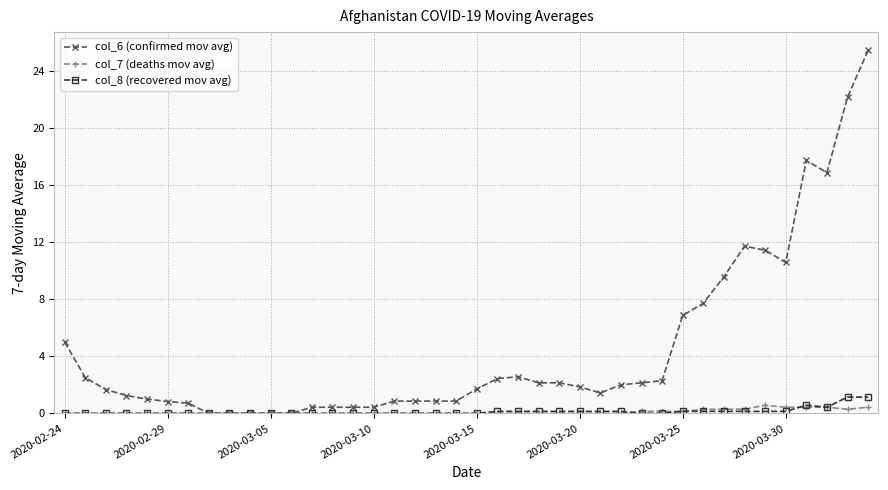

What is the sum of all col_6 (confirmed mov avg) values?

178.8